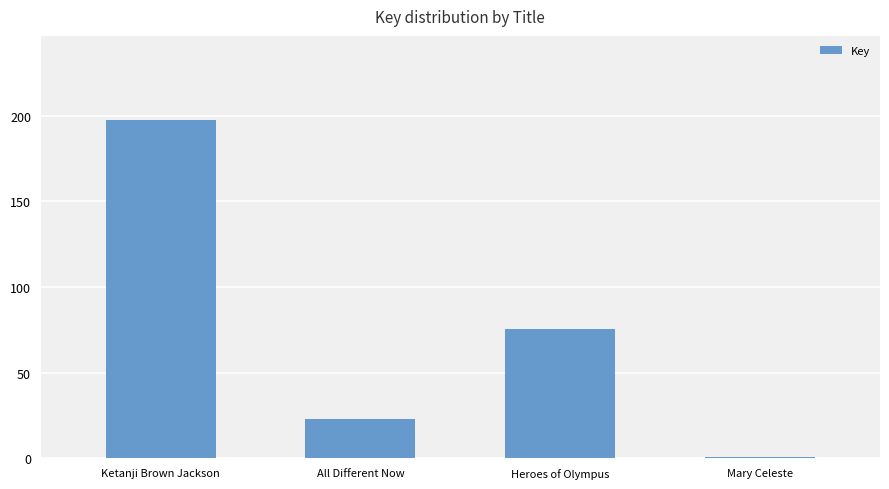

The chart shows a value of 343350067 at Ketanji Brown Jackson. True or false?

False